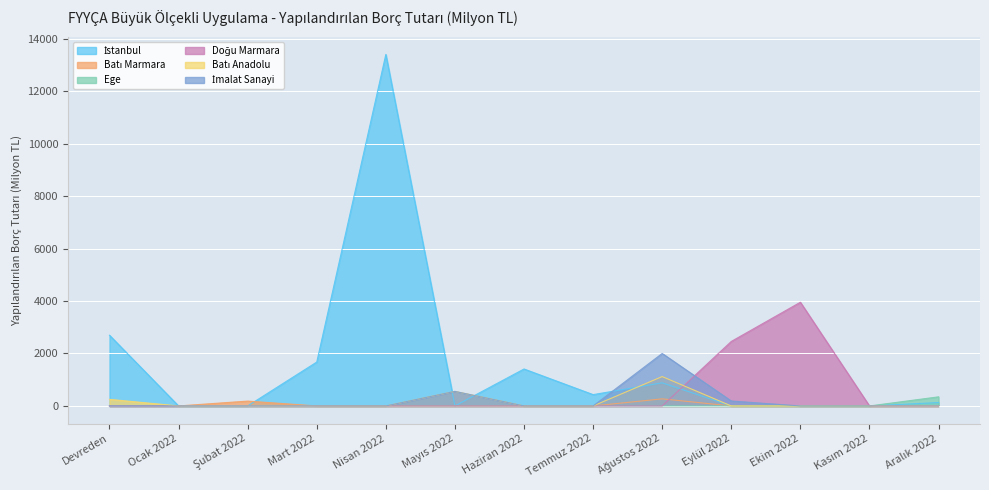

At which label does Batı Marmara reach its minimum?

Devreden